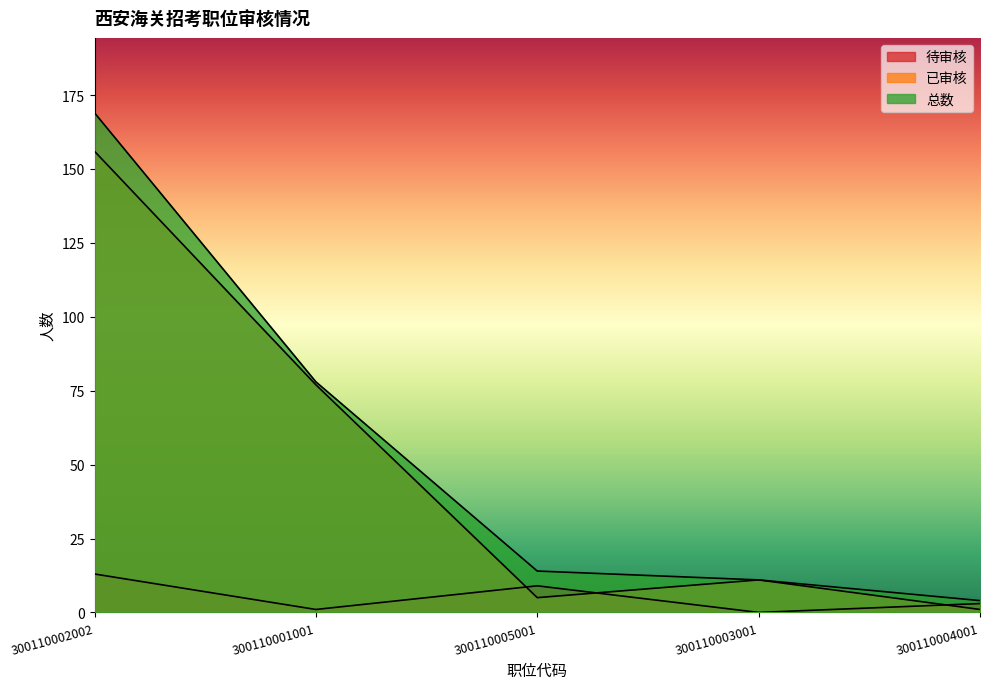

Reading right to left, what are all the values shown in this chart?

待审核: 3	0	9	1	13
已审核: 1	11	5	77	156
总数: 4	11	14	78	169